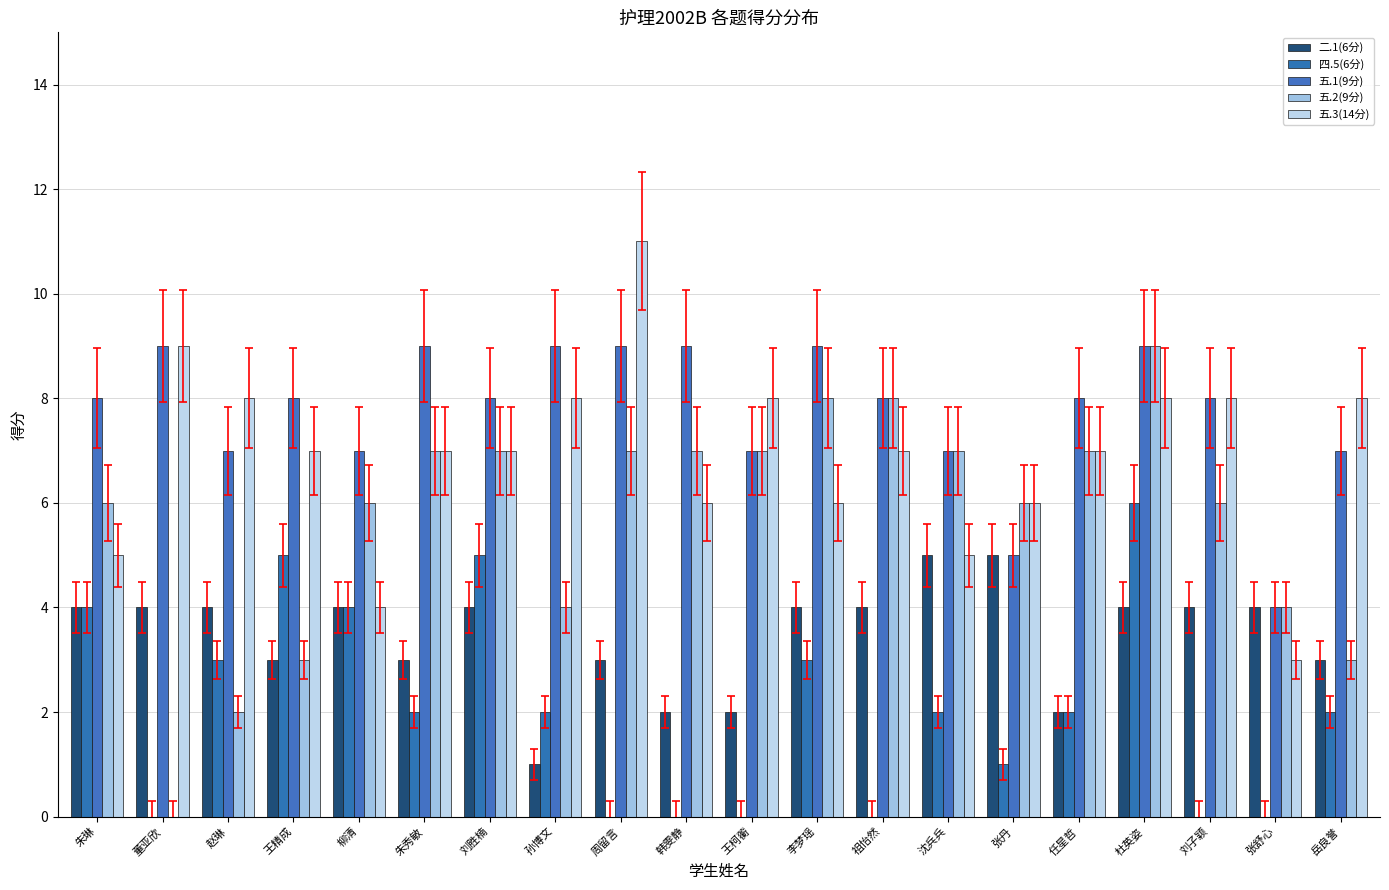

Does the chart contain stacked bars?

No